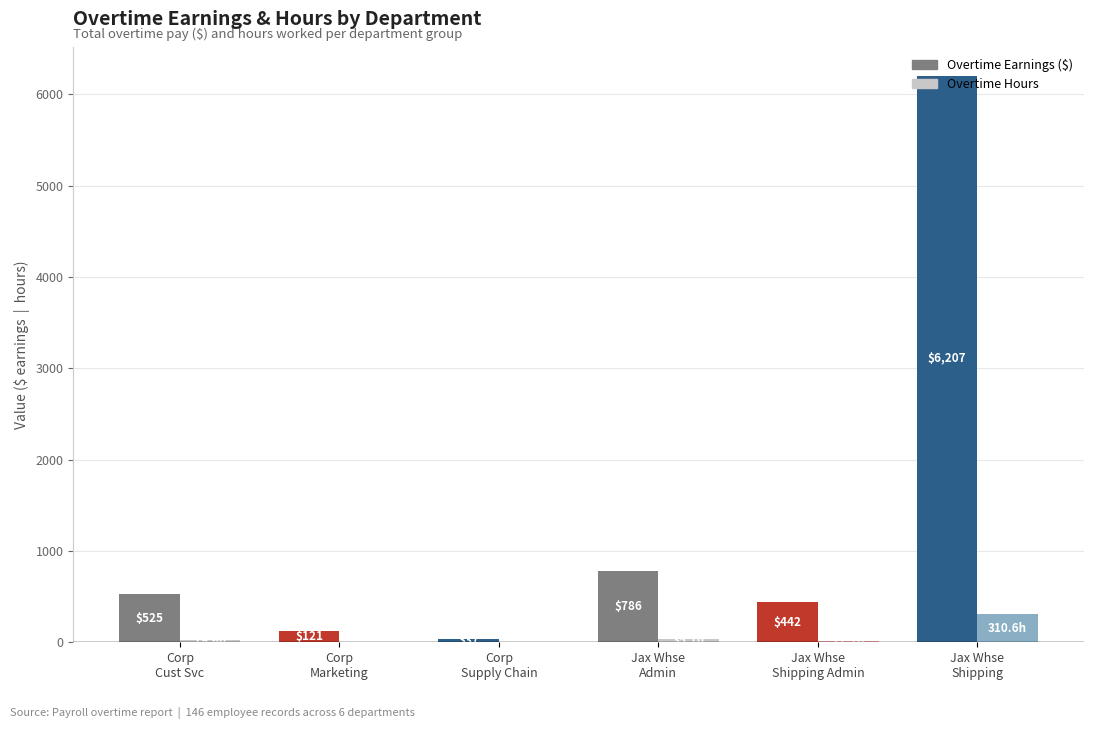

What is the sum of the Overtime Hours values at Jax Whse
Shipping and Corp
Cust Svc?

330.2